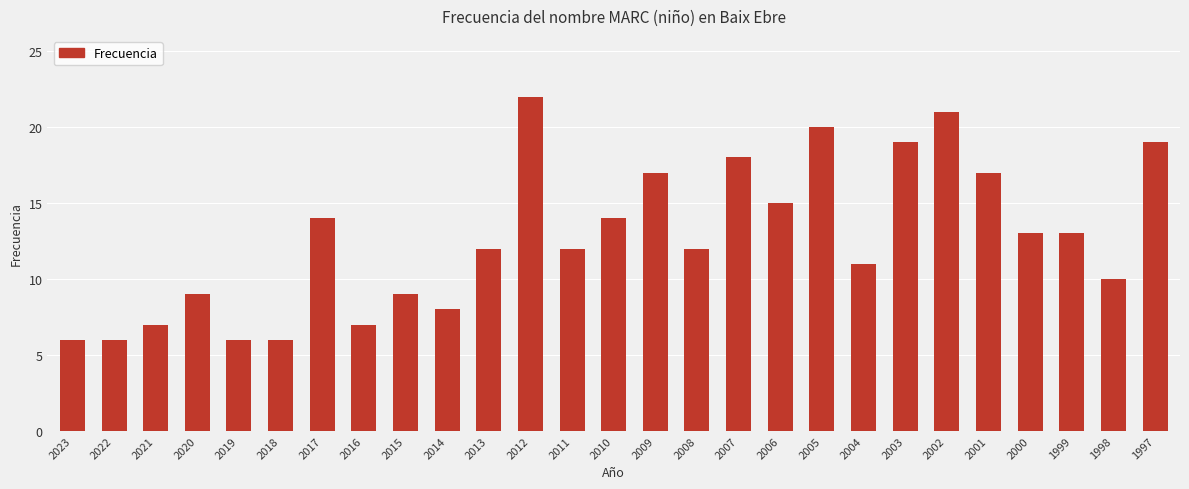

How many series are shown in this chart?

1